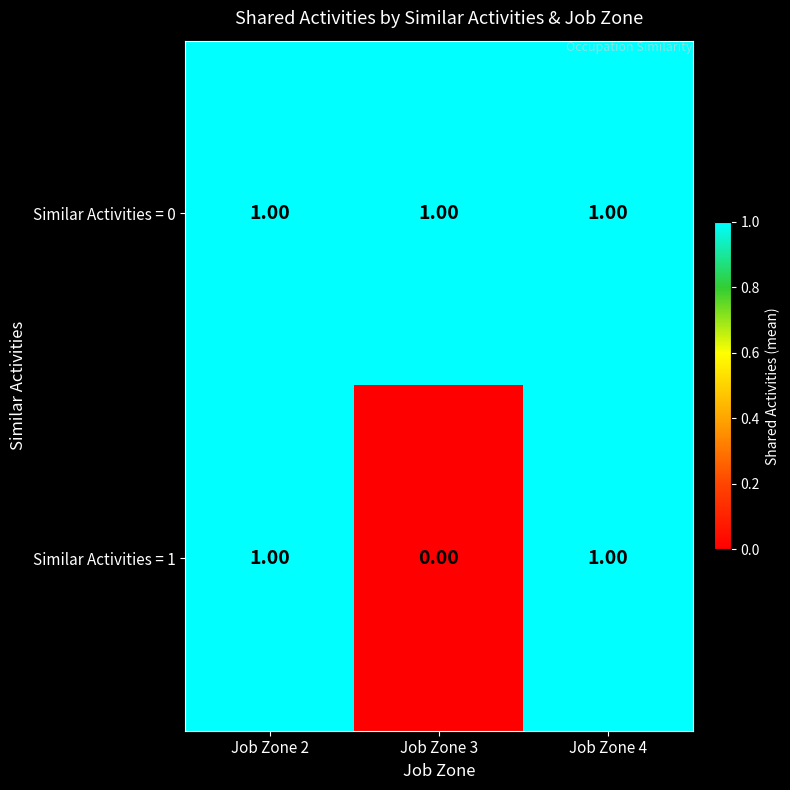

Which series has the largest range (max minus min)?

Similar Activities = 1